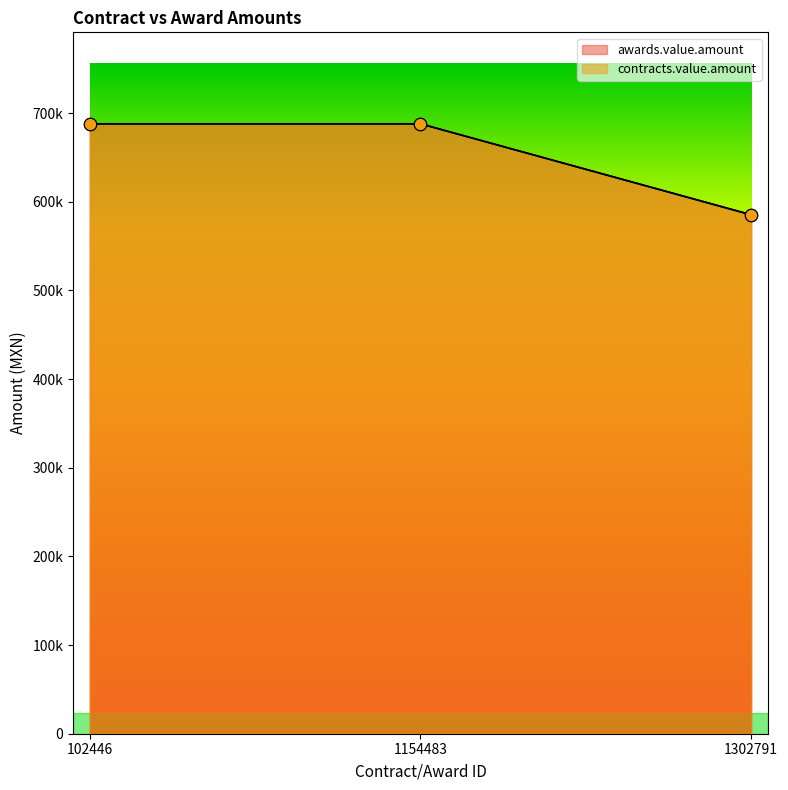

At which category is the sum across all series the highest?

102446